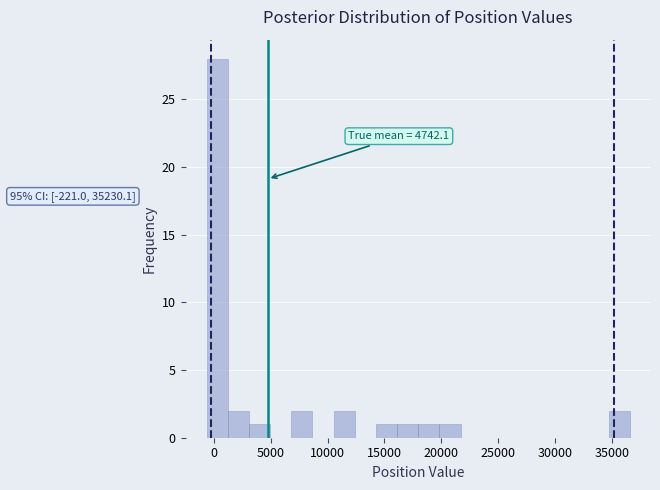

Around what value on the x-axis is the tallest bar? Give the approximate position of its centre, as read against the axis.

500